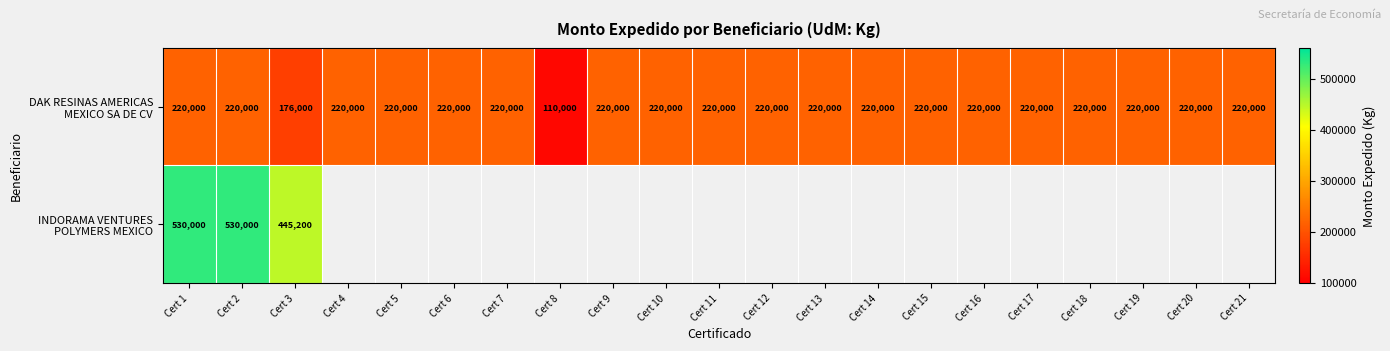

Read the DAK RESINAS AMERICAS MEXICO SA DE CV value at Cert 16.

220000.0